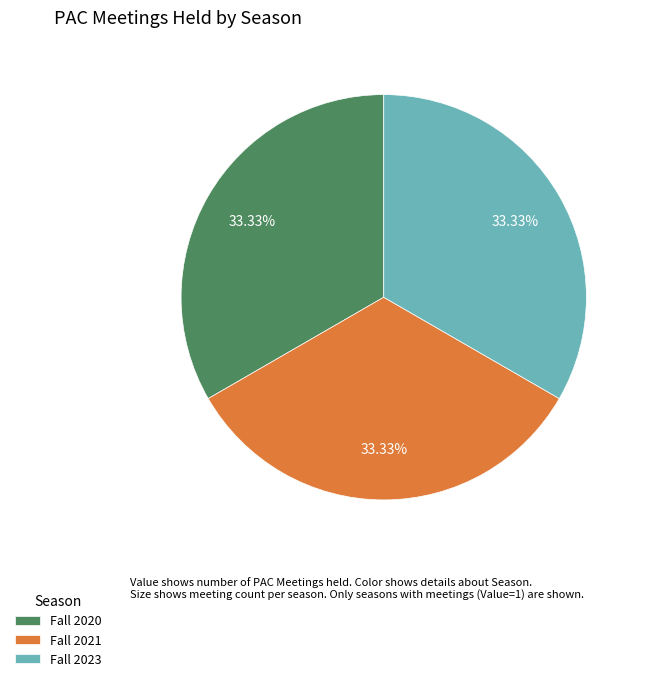

How much of the chart is everything except Fall 2020?

66.7%